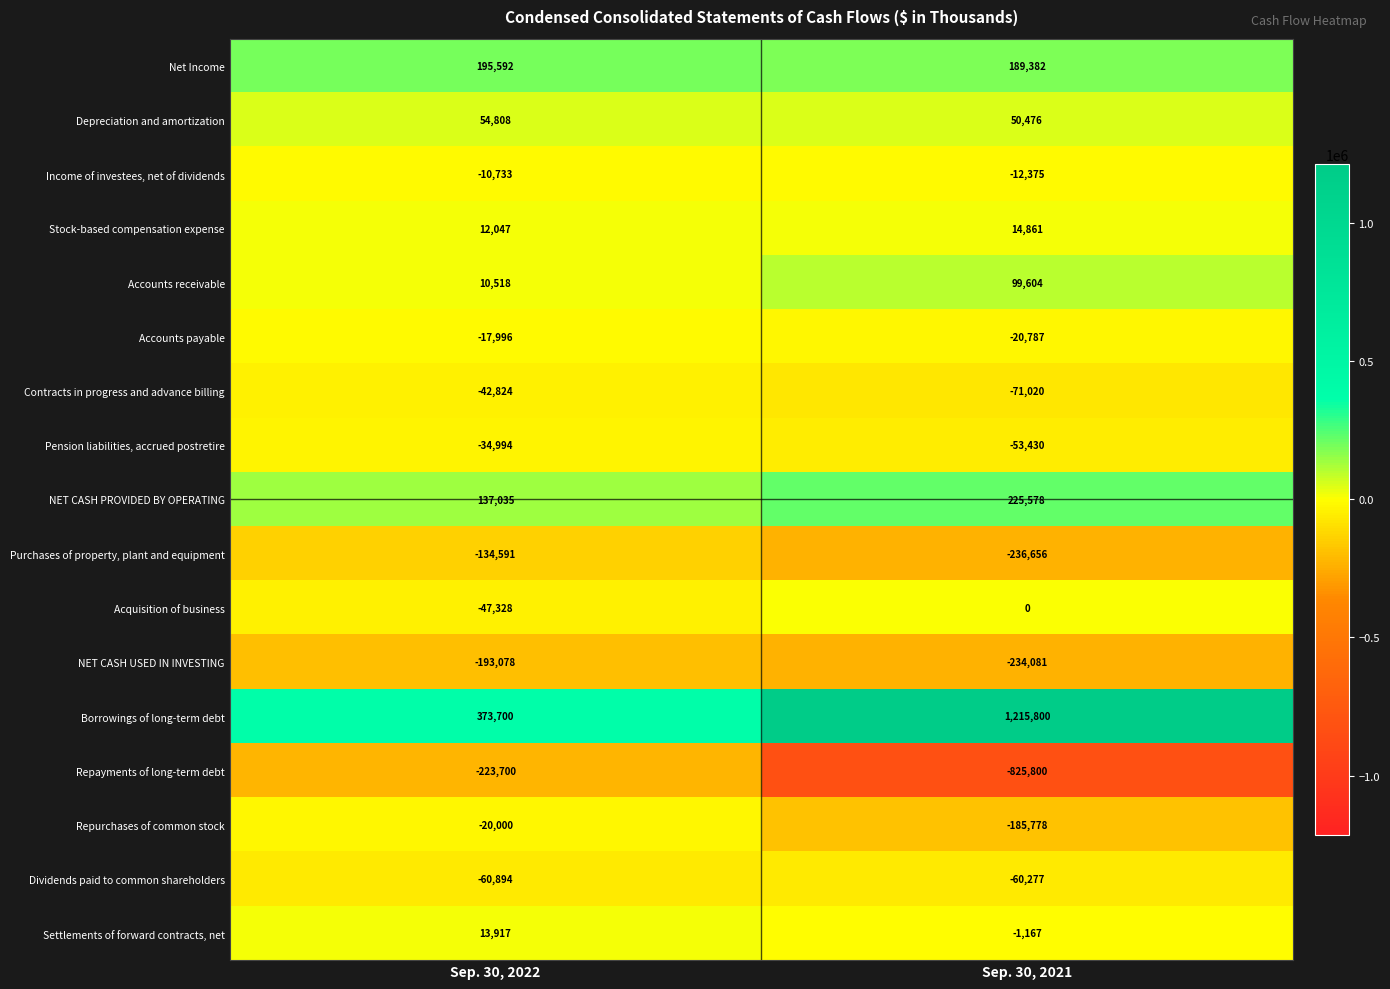

What is the difference between the highest and lowest values at Sep. 30, 2022?

597400